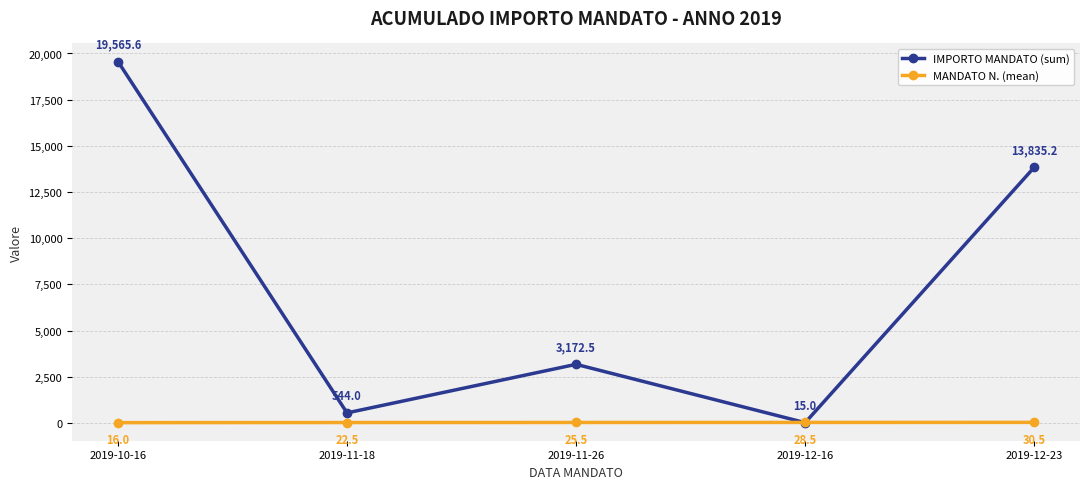

What position from the right is 2019-12-23?

1